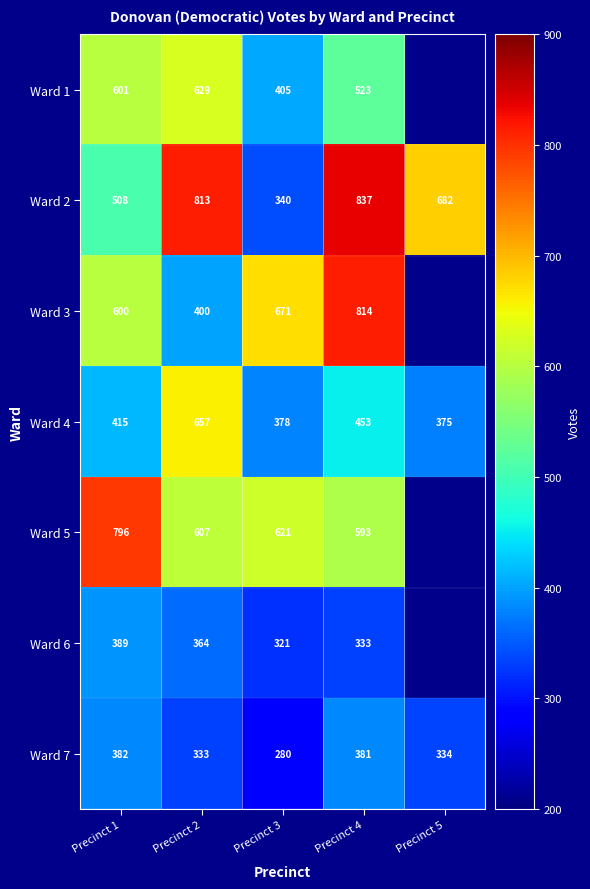

Where is Ward 4 nearest to the value 516?

Precinct 4